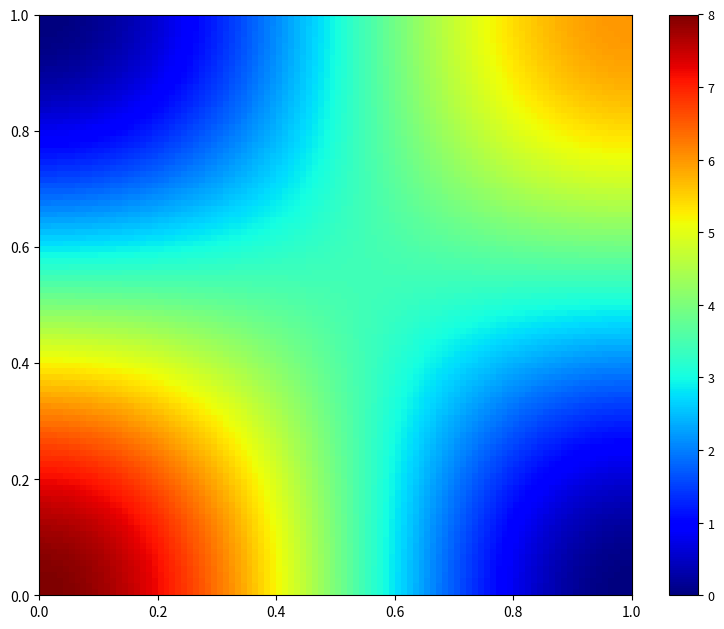

Count the number of data series in this chart.

2